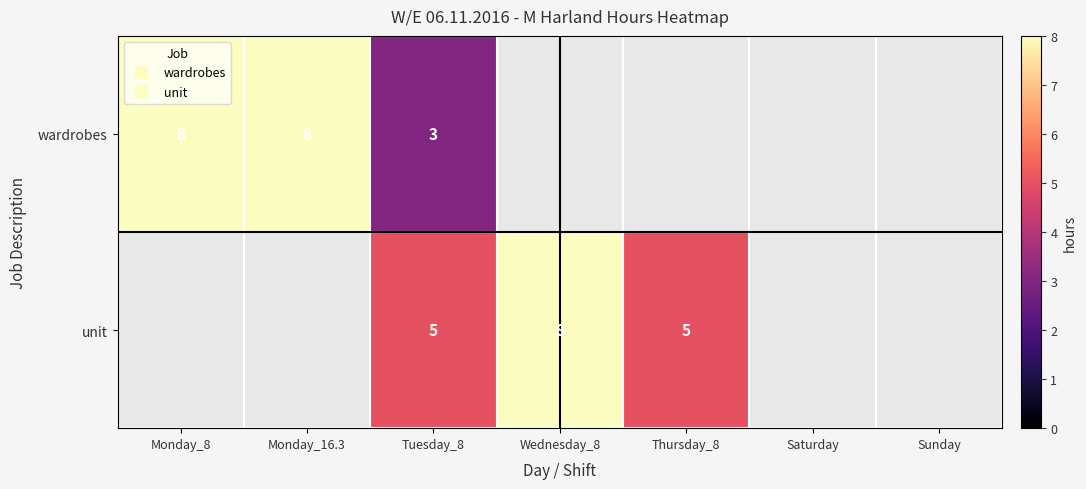

The wardrobes series shows 8.0 at Monday_16.3. True or false?

True